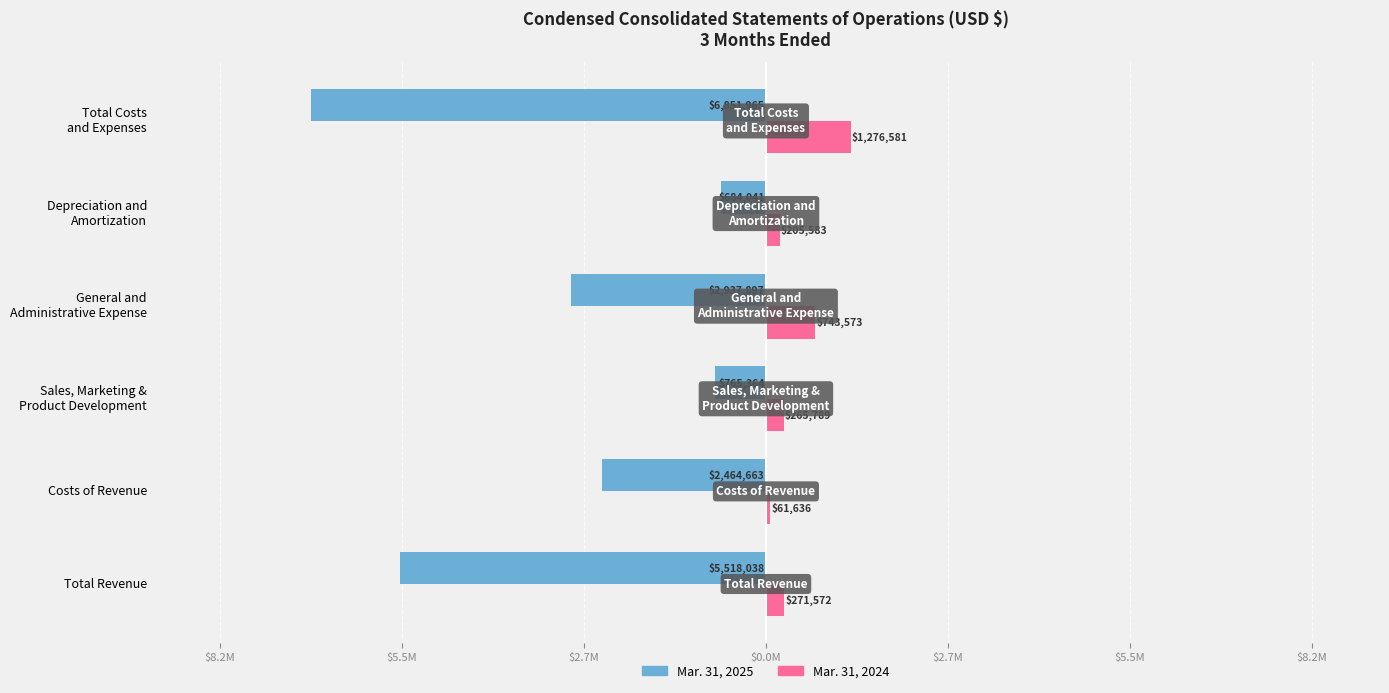

What are all the series names shown in the legend?

Mar. 31, 2025, Mar. 31, 2024